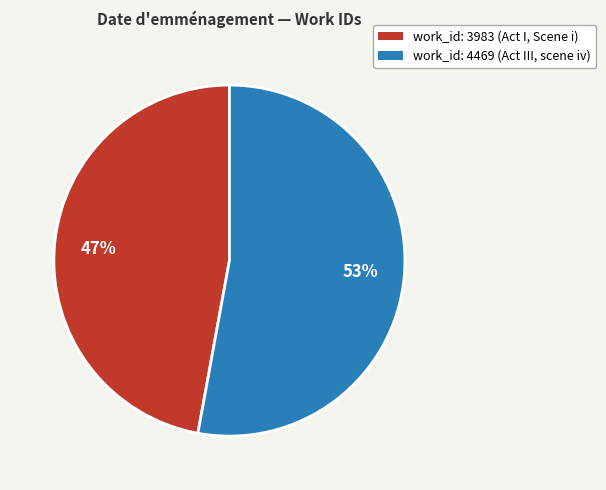

Combined, do work_id: 4469 (Act III, scene iv) and work_id: 3983 (Act I, Scene i) account for over 50%?

Yes